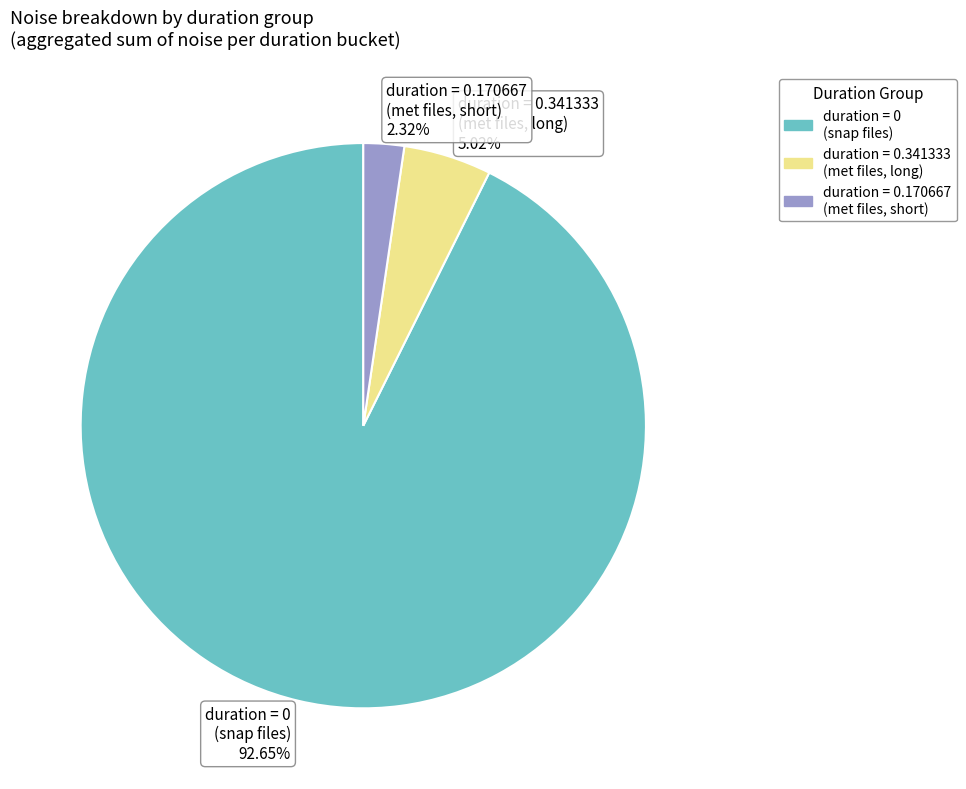

Does any single category account for the majority?

Yes